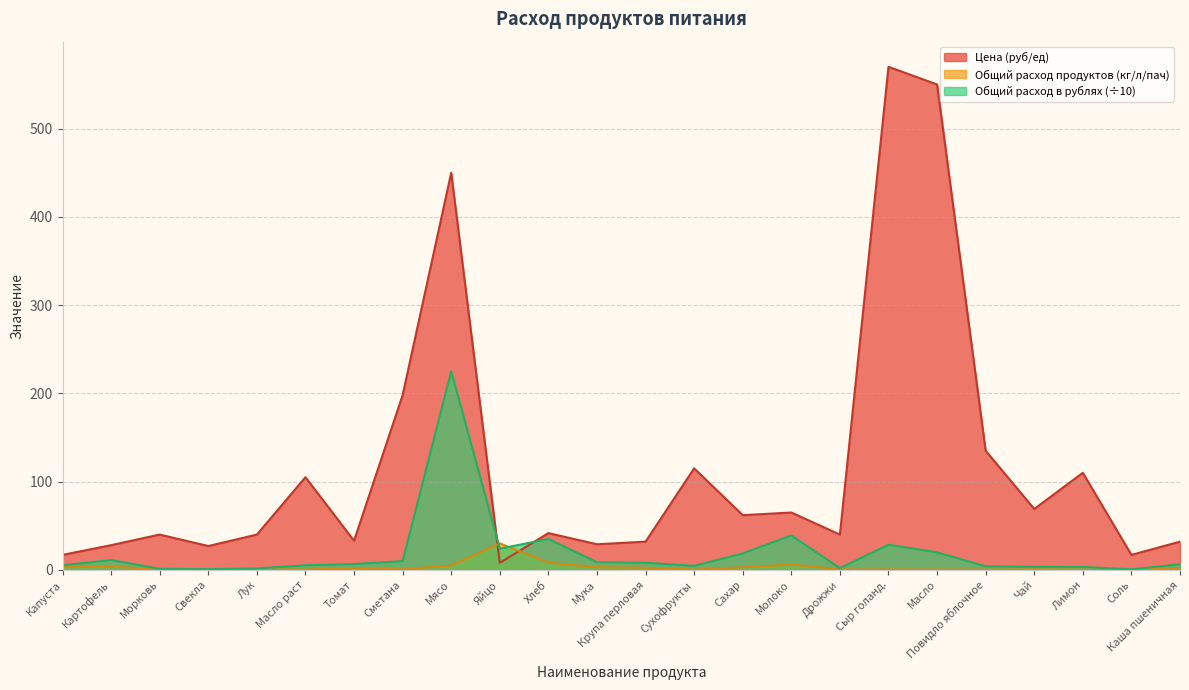

At which category does Общий расход продуктов reach its first local valley?

Сметана